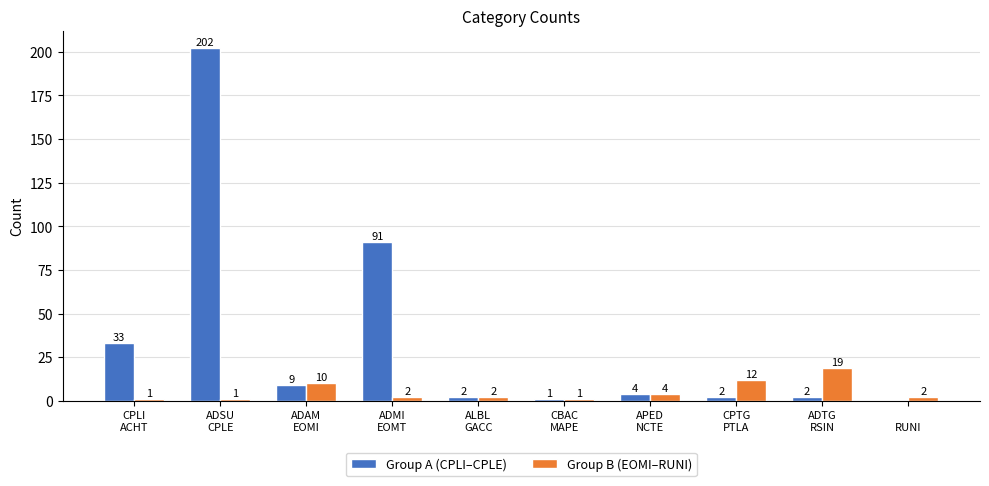

Which label corresponds to the largest value in the chart?

ADSU
CPLE